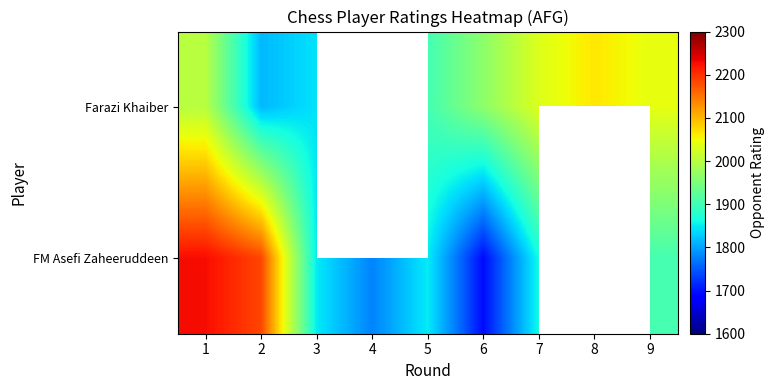

True or false: Farazi Khaiber has a value of 2032.0 at 7.

True